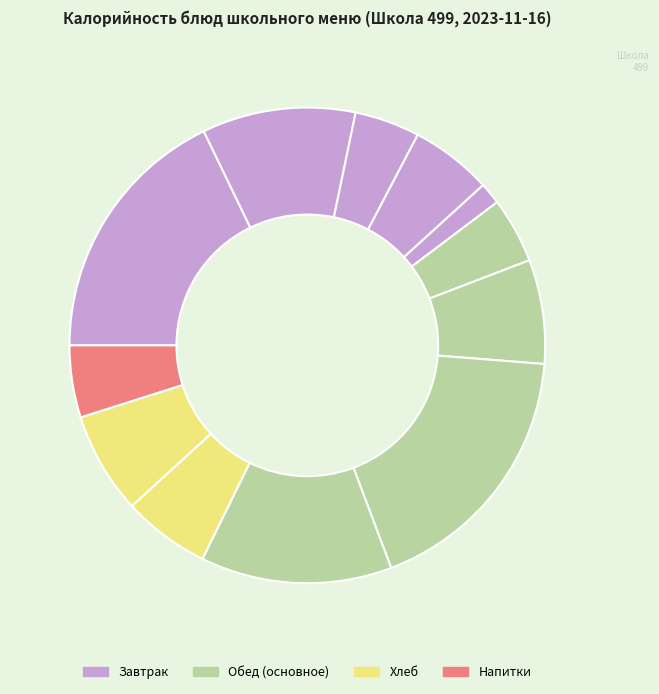

To the nearest percent, what is the difference between the largest and smallest slice percentages?

17%